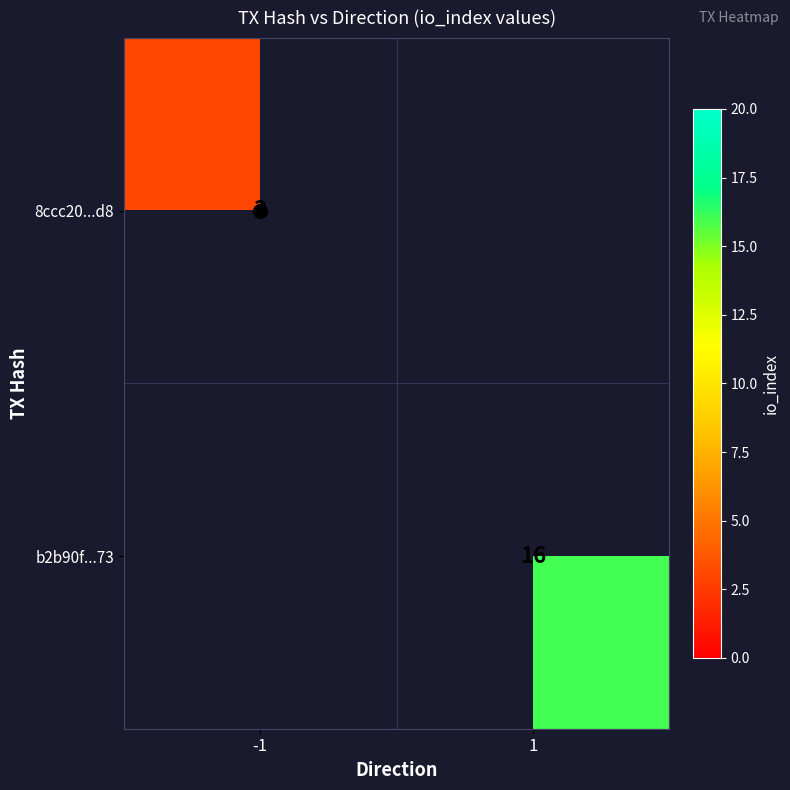

True or false: 8ccc20...d8 has a value of 1 at -1.

False